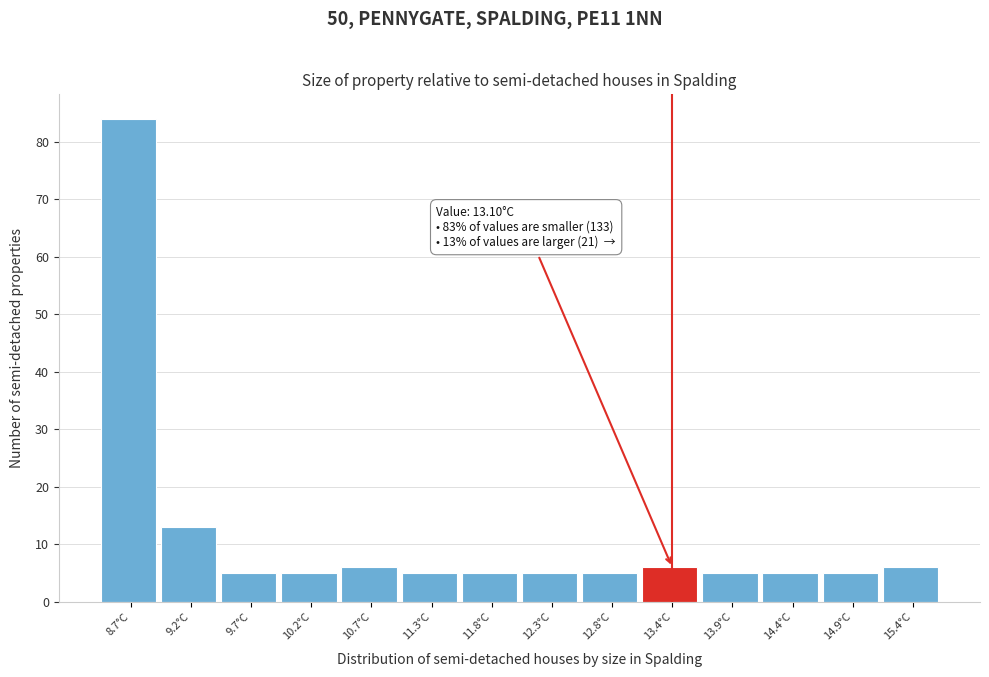

Which range on the x-axis has the tallest bar?

8.4 to 8.9